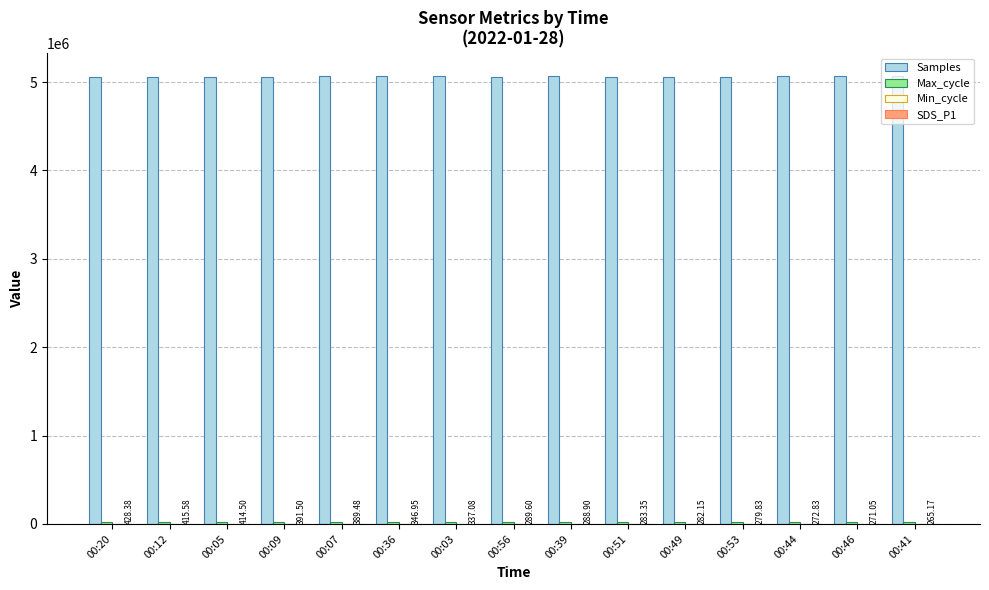

How many groups of bars are there?

15